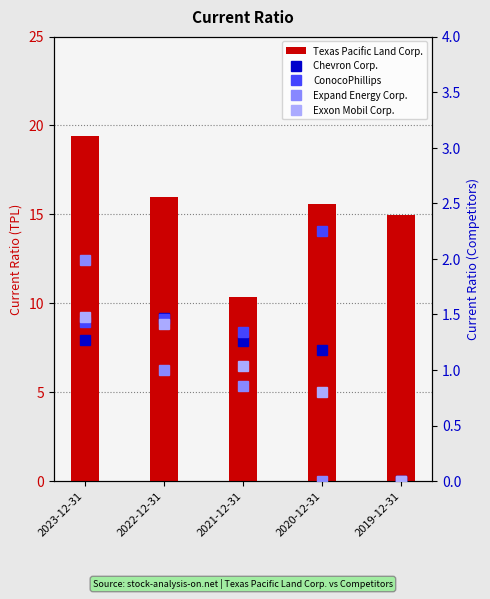

What is the difference between the second highest and second lowest values in the Texas Pacific Land Corp. series?

1.0